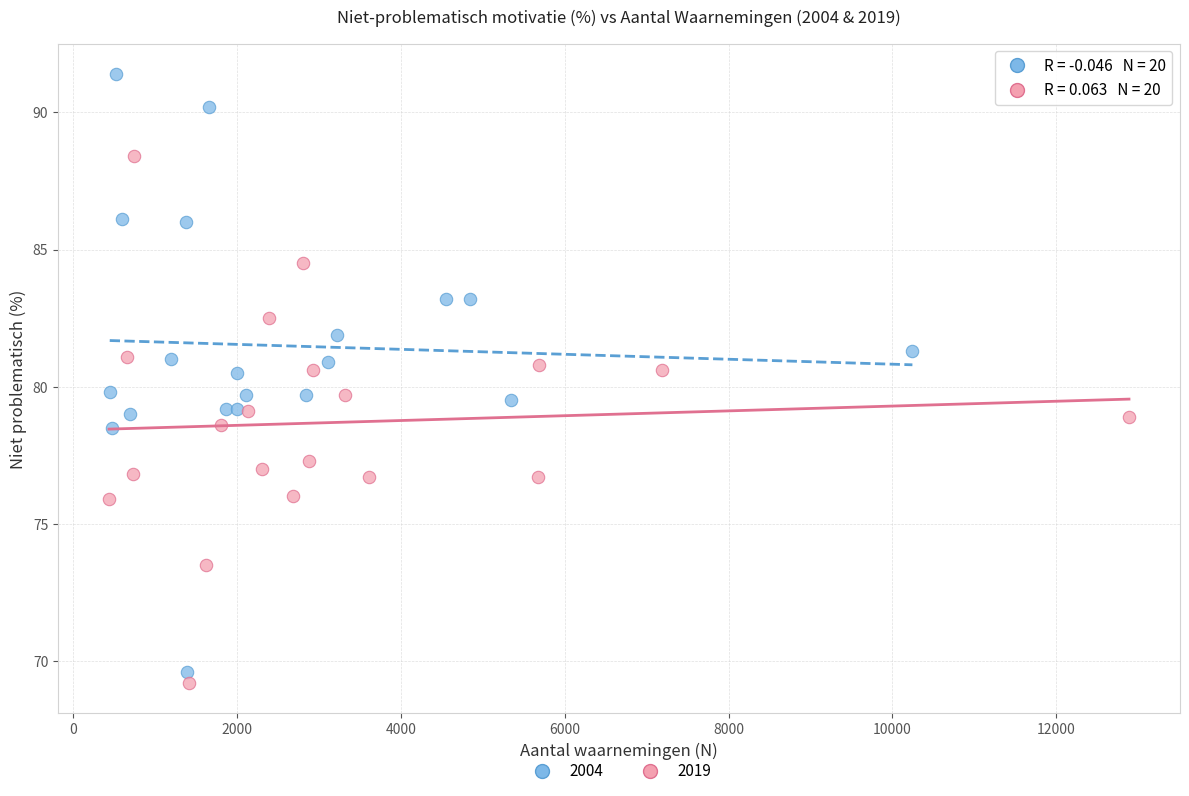

Which series has the widest spread of Y values?

2004